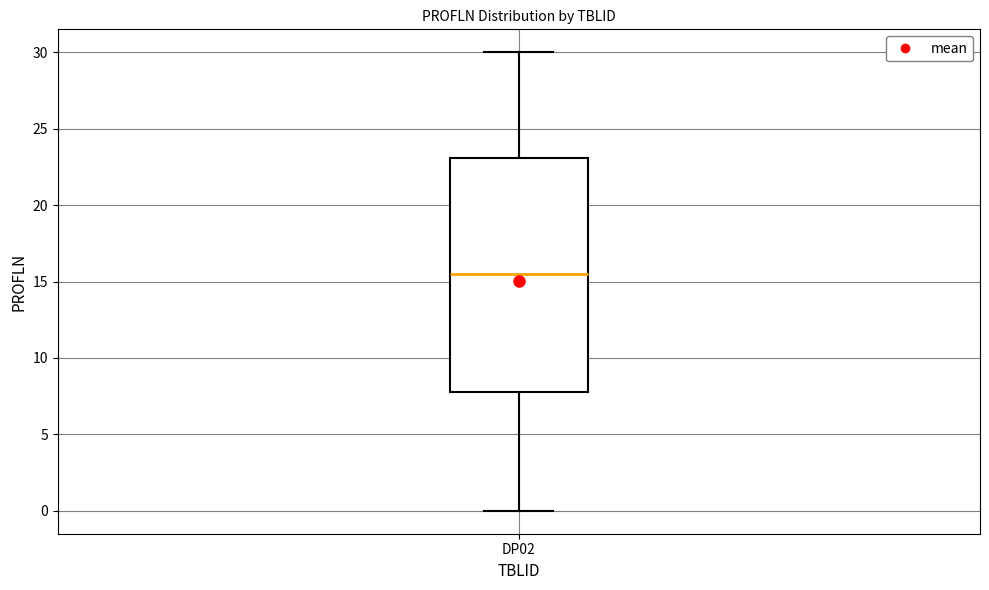

Where does the upper whisker of the box for DP02 end on the y-axis? The values are not printed on the chart, so give them approximately, as read against the axis.

30.0